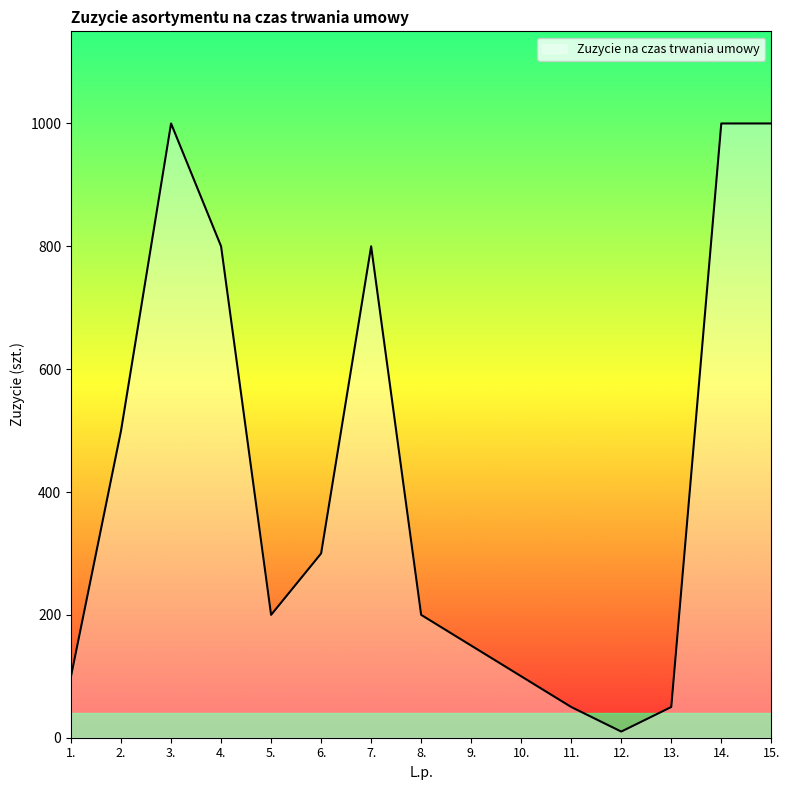

Reading left to right, transcribe all the data shown in this chart.

100	500	1000	800	200	300	800	200	150	100	50	10	50	1000	1000